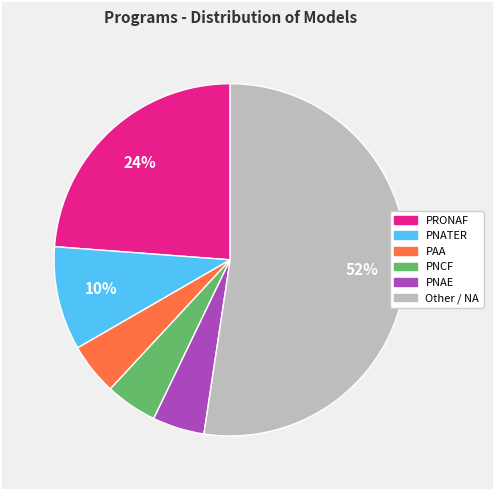

To the nearest percent, what is the average slice percentage?

17%